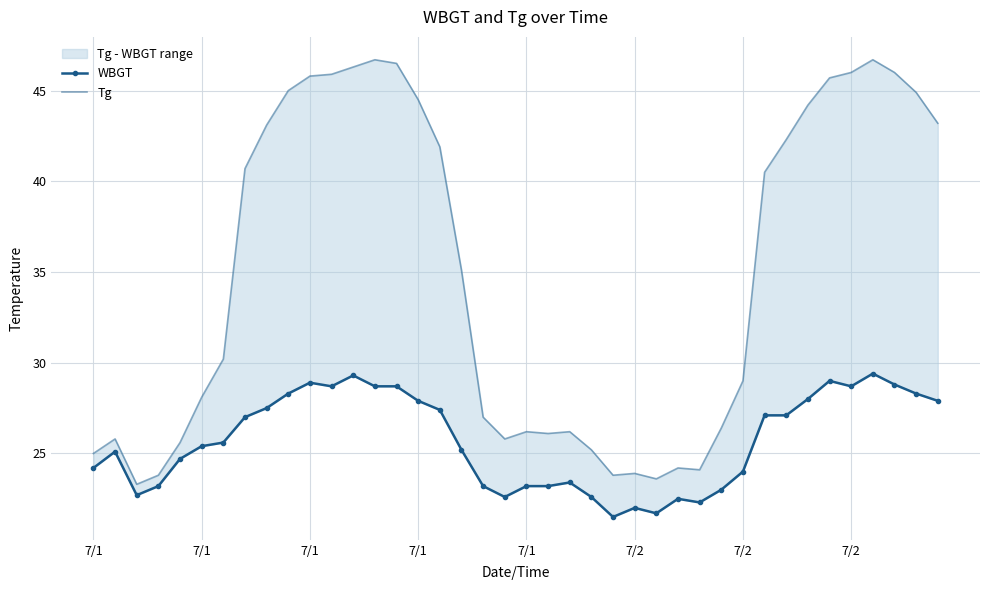

Read the Tg value at 7/1.

23.8